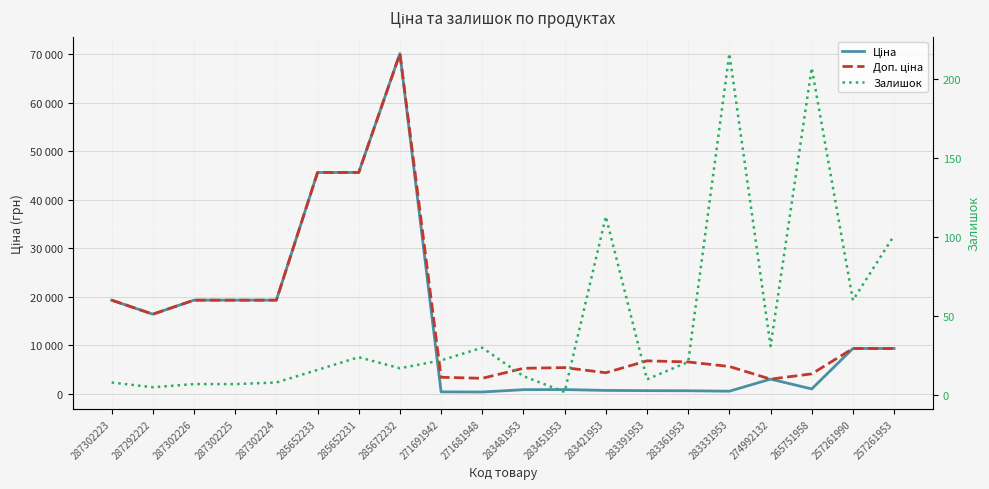

How many lines are shown in the chart?

3